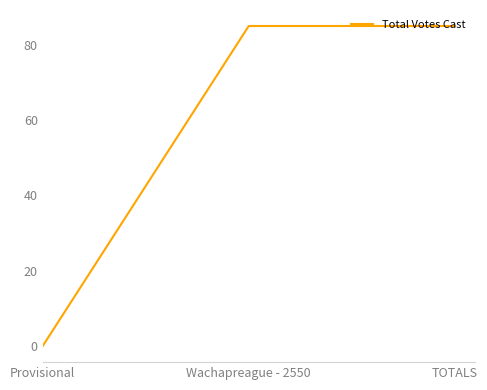

Which label corresponds to the smallest value in the chart?

Provisional